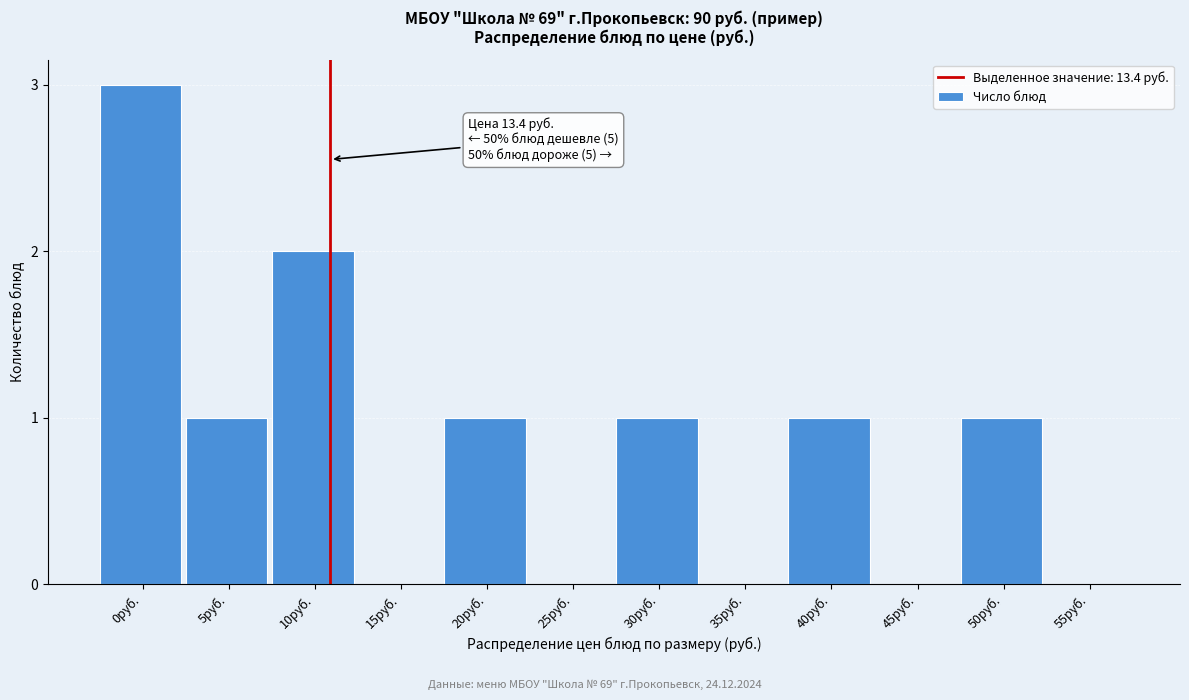

Reading left to right, list all the values displayed in this chart.

0руб.=3	5руб.=1	10руб.=2	15руб.=0	20руб.=1	25руб.=0	30руб.=1	35руб.=0	40руб.=1	45руб.=0	50руб.=1	55руб.=0